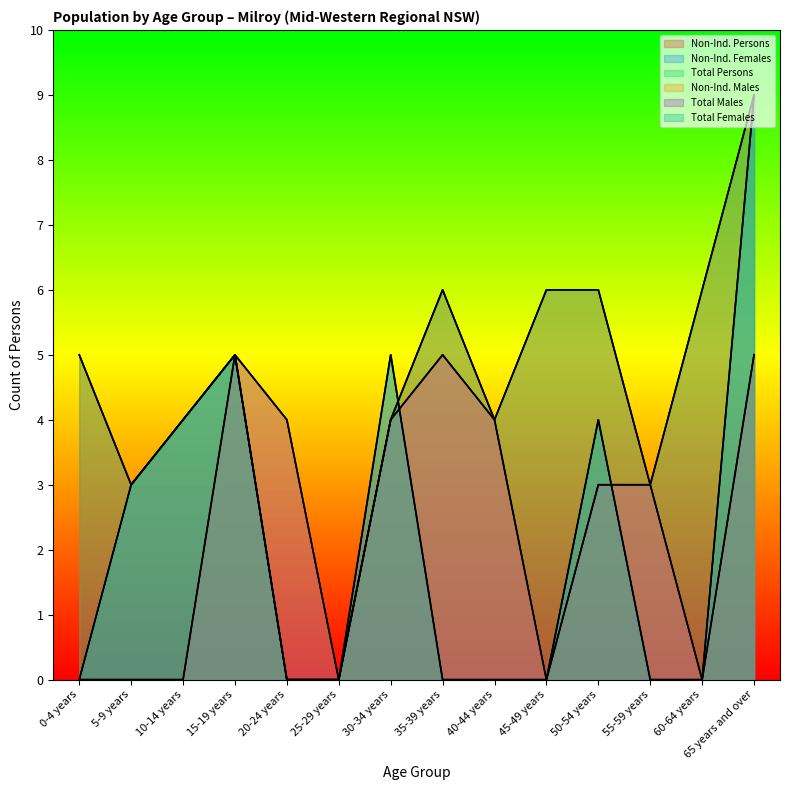

Where does the Non-Ind. Persons series first go above 5?

35-39 years